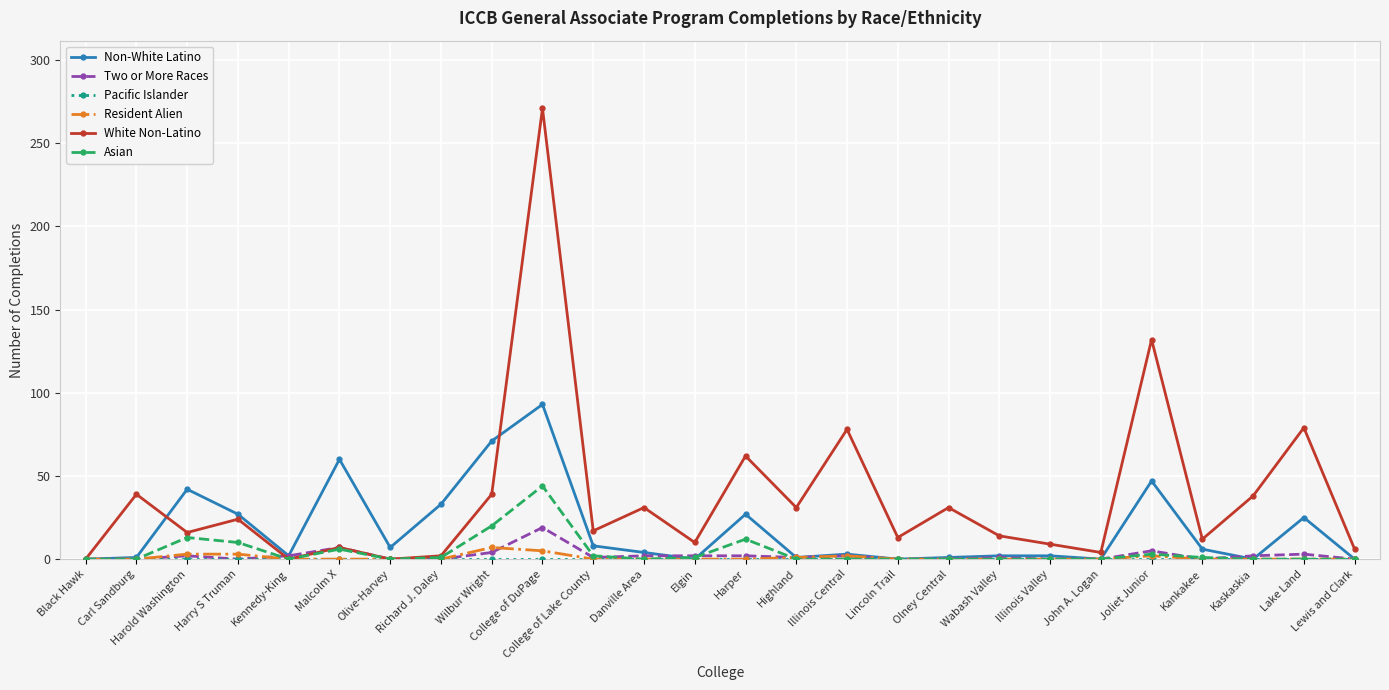

True or false: Two or More Races has more than 2 points higher than both neighbors.

True